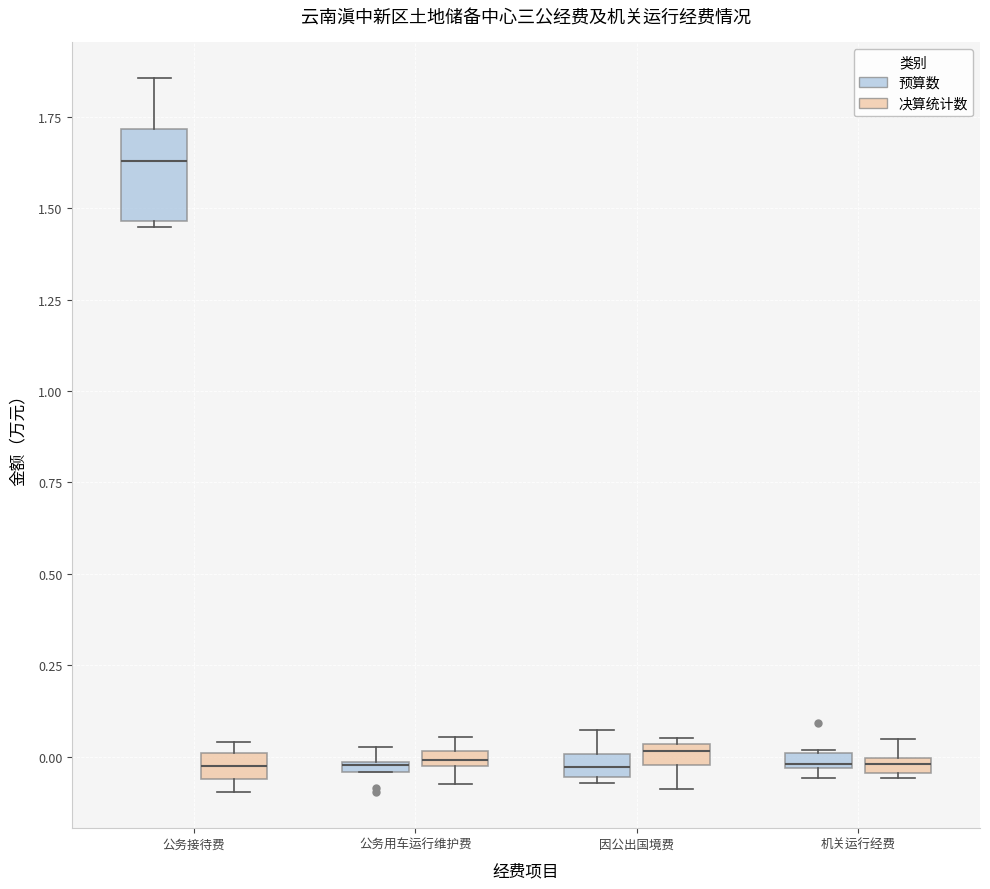

Where does the upper whisker of the box for 公务接待费 (预算数) end on the y-axis? The values are not printed on the chart, so give them approximately, as read against the axis.

1.85